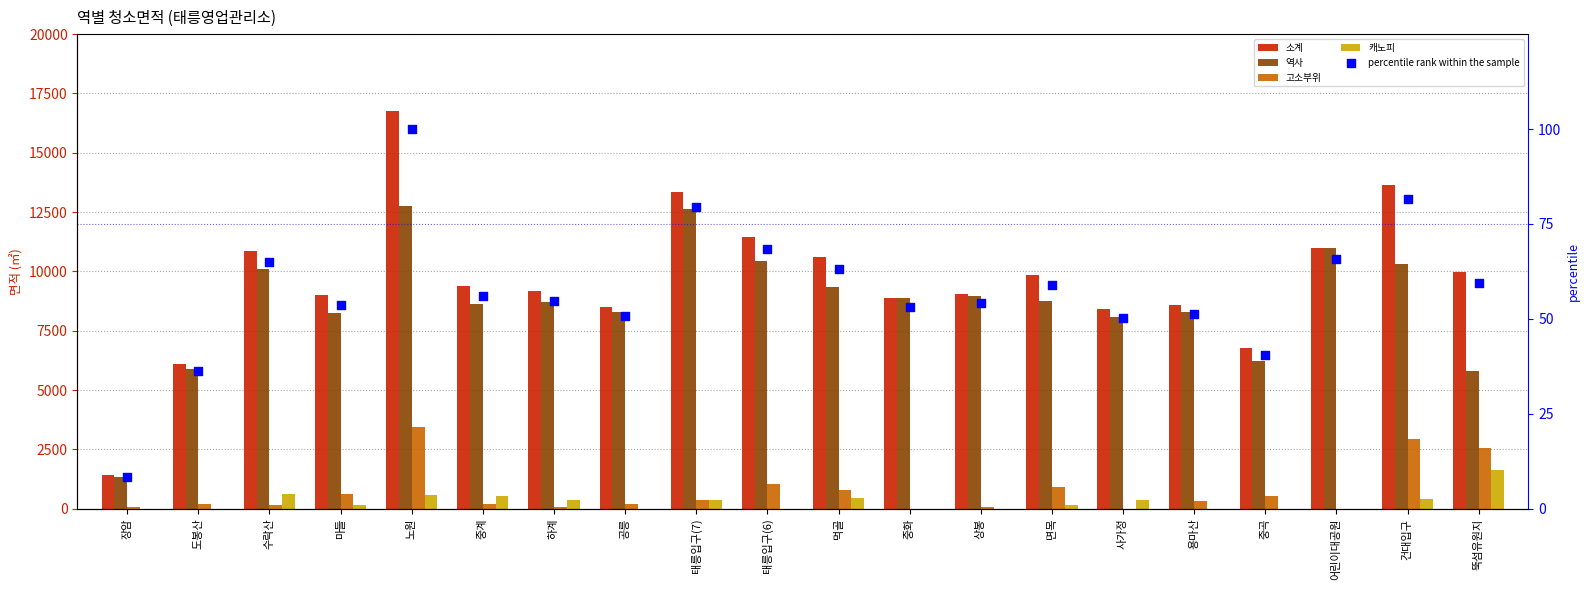

Which series contains the lowest Y value?

고소부위